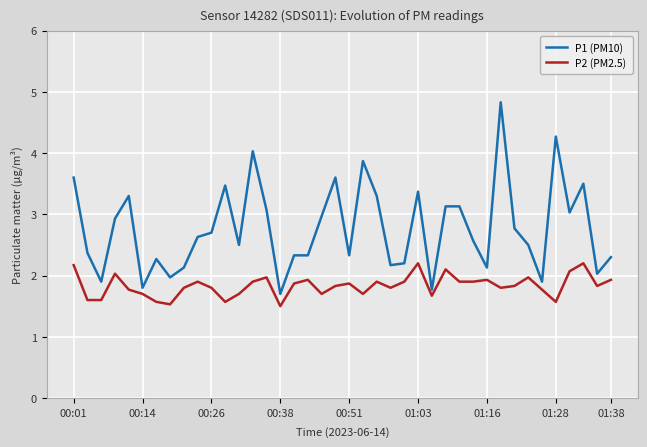

Which series has the widest spread of values?

P1 (PM10)